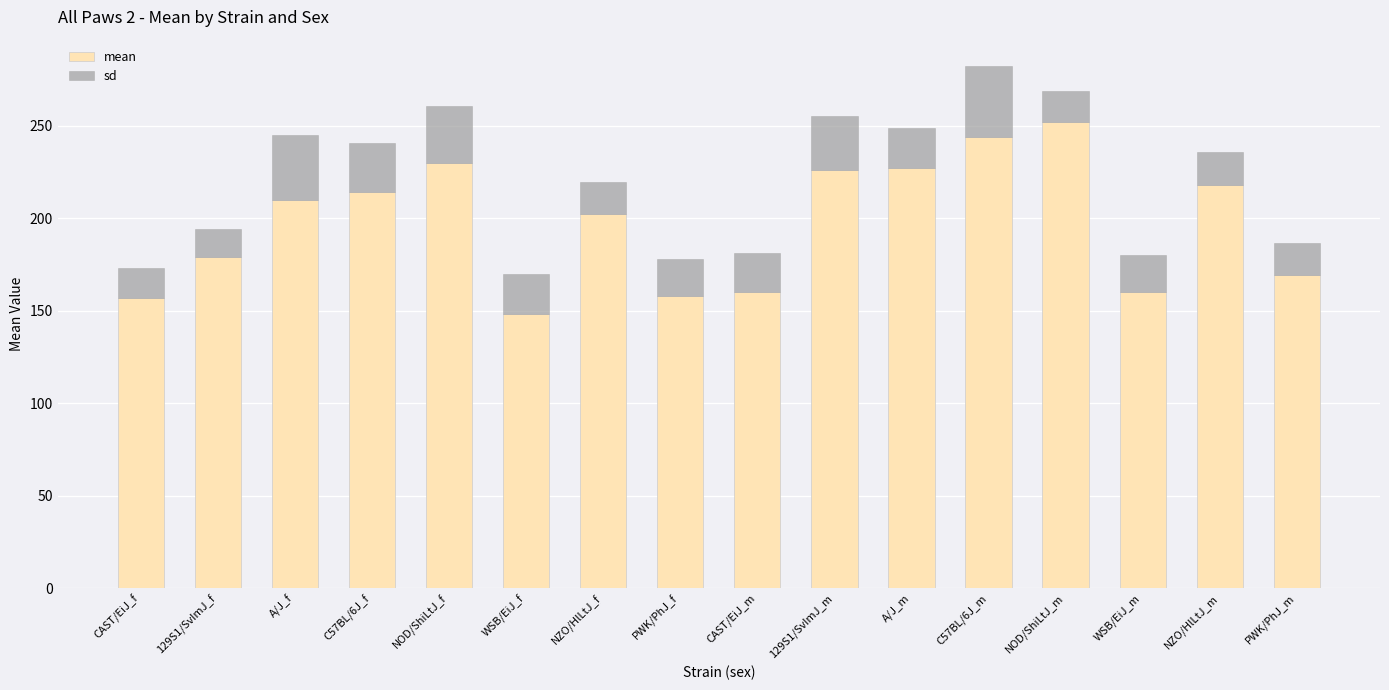

List the series in order of their overall mean, lowest first.

sd, mean